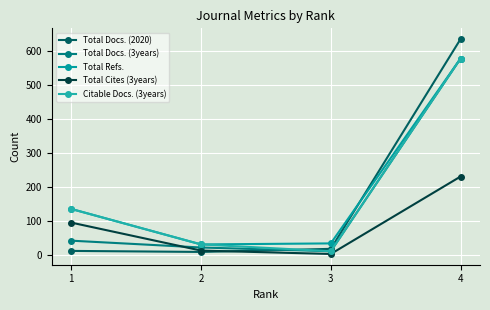

After their last crossing, which series has the higher values: Total Docs. (3years) or Total Cites (3years)?

Total Docs. (3years)